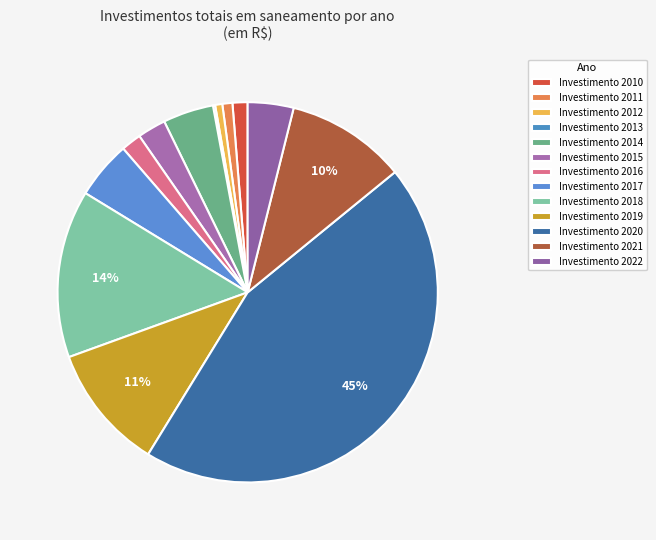

To the nearest percent, what is the average slice percentage?

8%